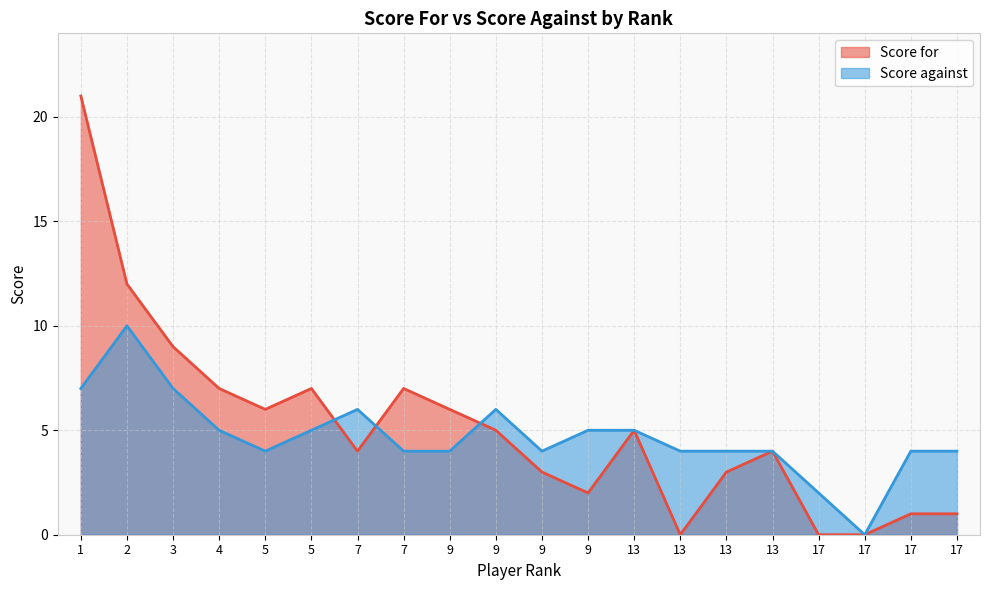

The Score against series shows 4 at 5. True or false?

True